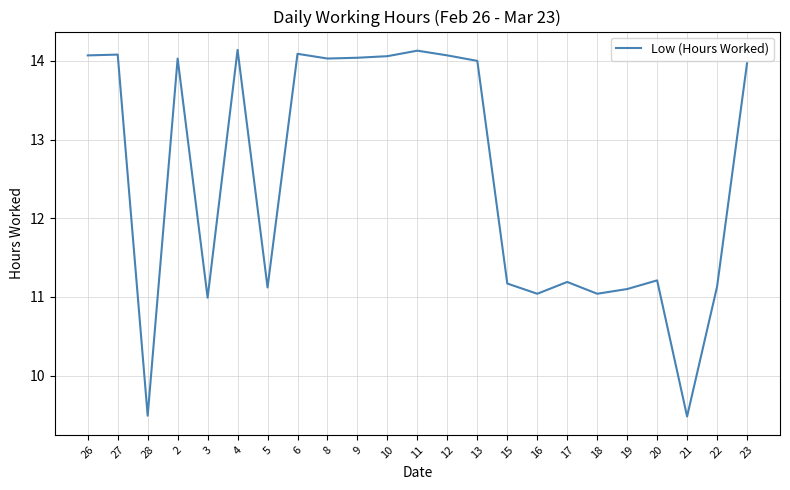

How many values exceed 13?

12